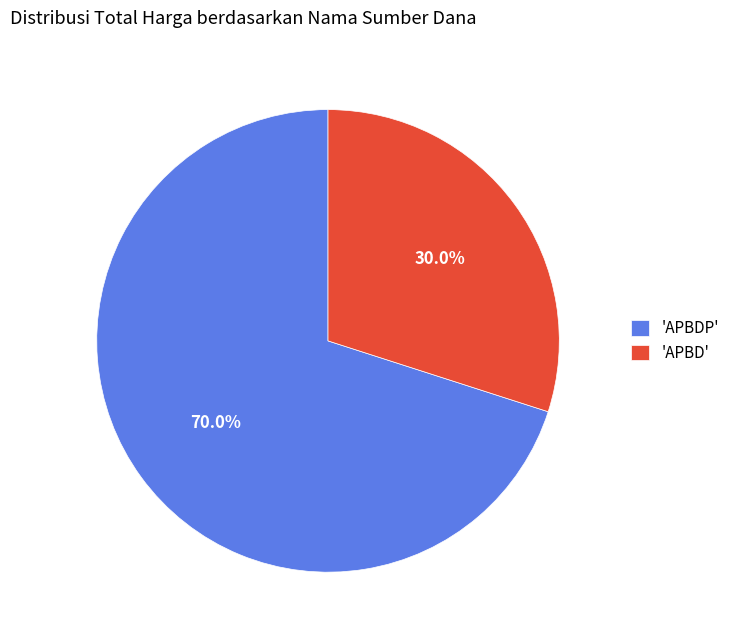

Which slice represents more than half of the pie?

'APBDP'